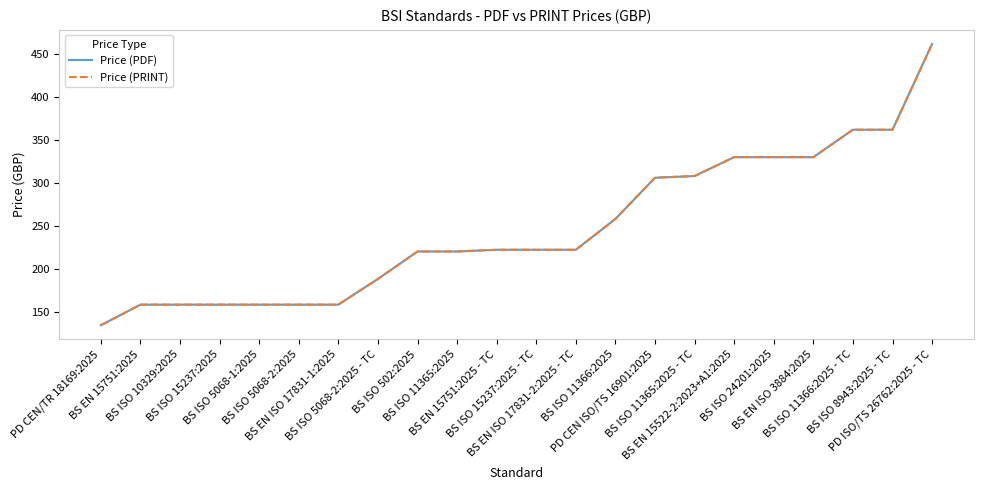

Where is Price (PDF) nearest to the value 298?

PD CEN ISO/TS 16901:2025